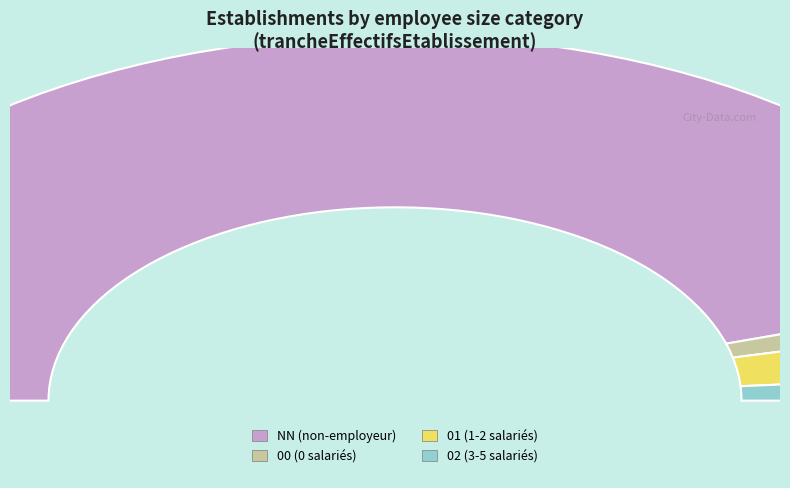

What percentage do 00 and NN together represent?

92.9%